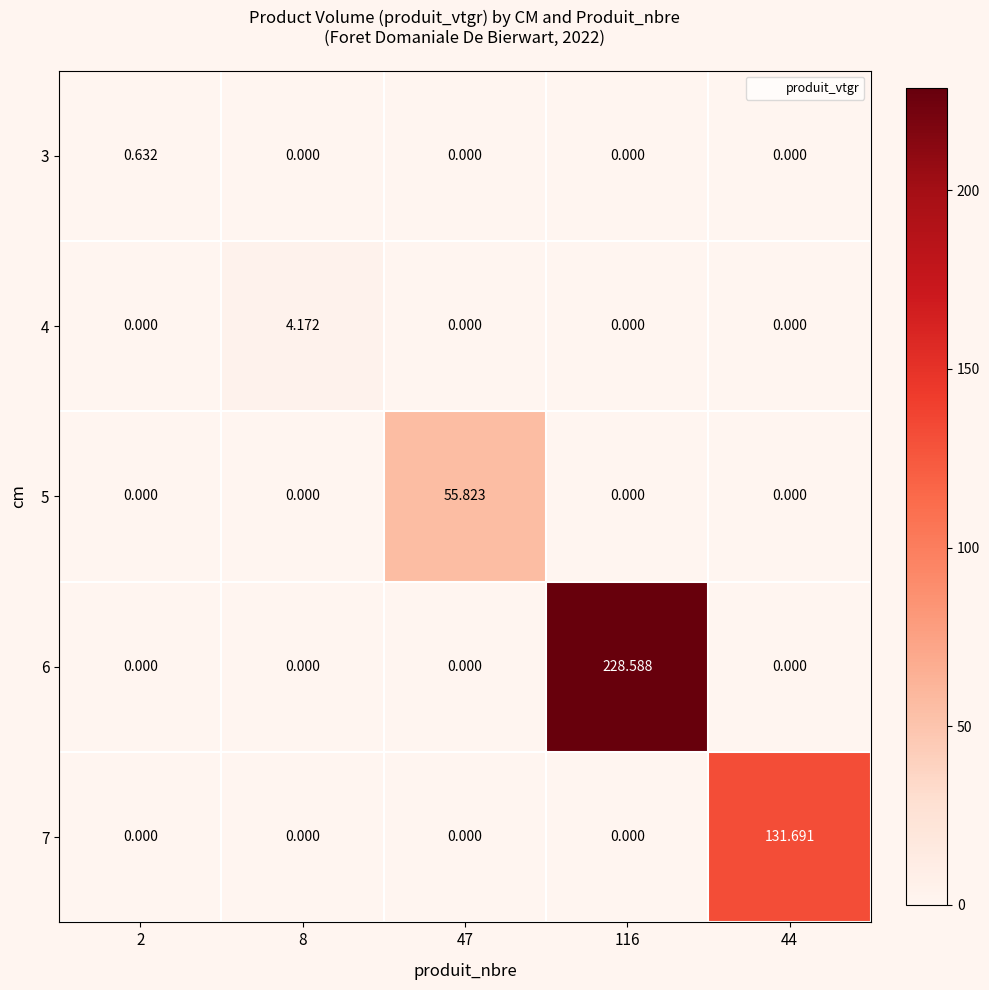

What is the total value across all series at 116?

228.6